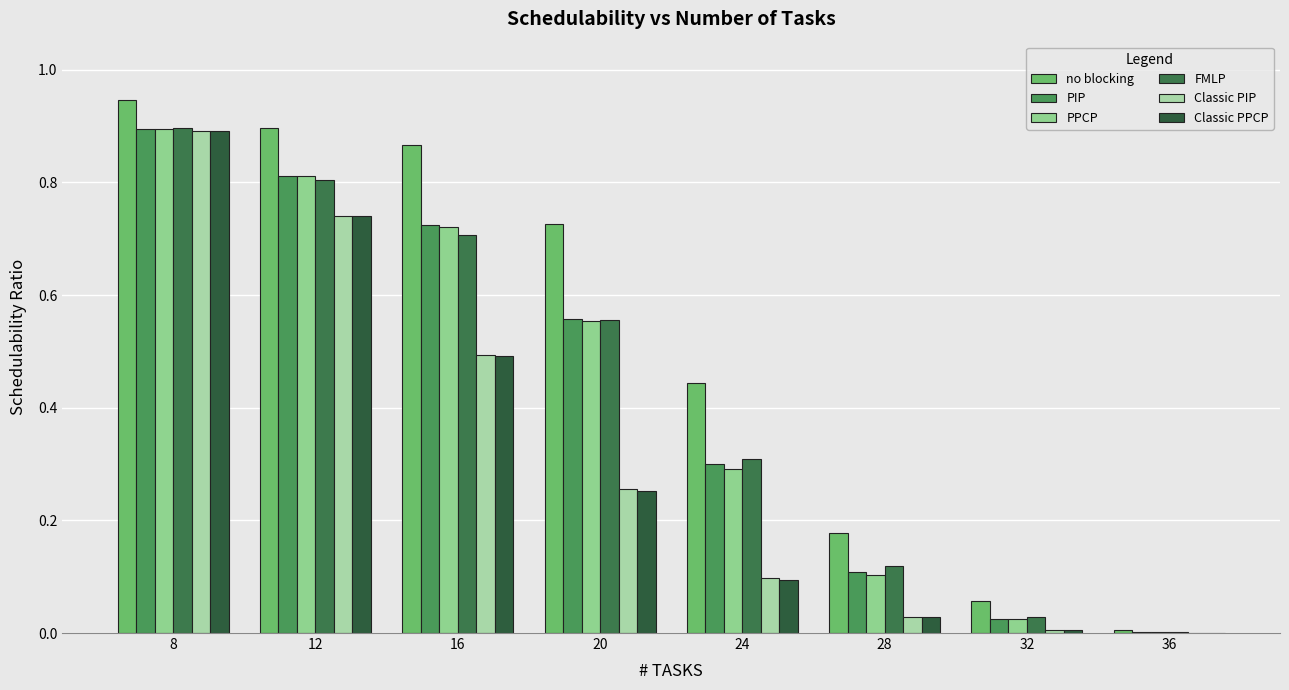

How many groups of bars are there?

8